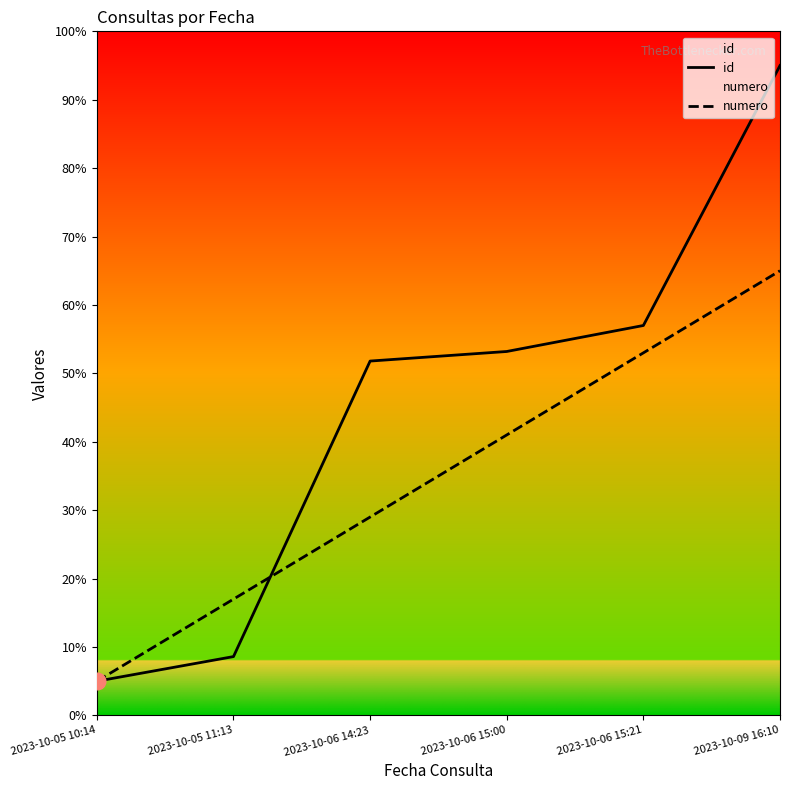

How many times do numero and id cross each other?

1